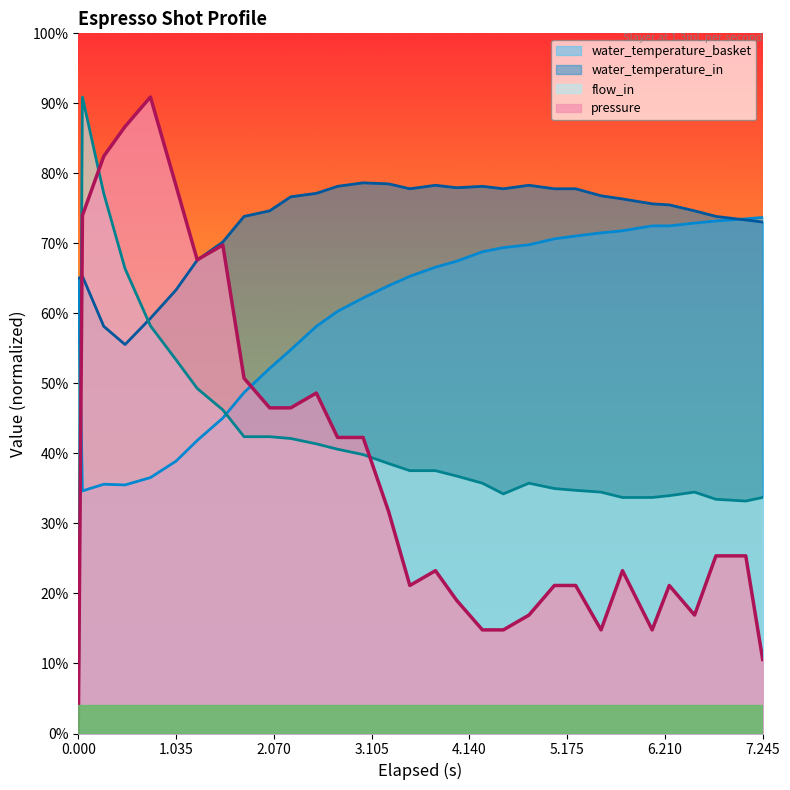

How many intersections are there between water_temperature_basket and flow_in?

2